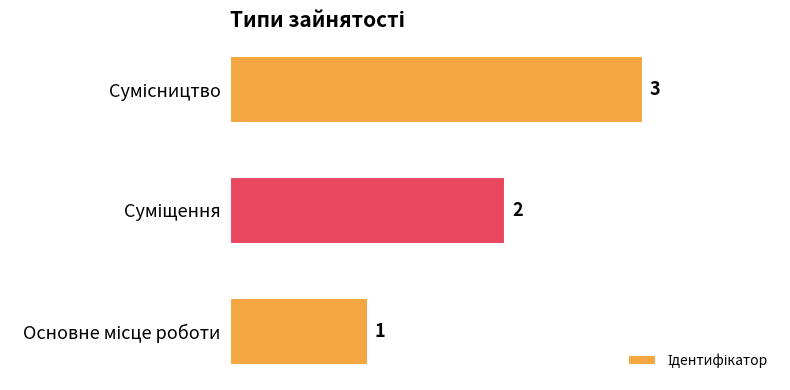

Count the number of categories in the chart.

3